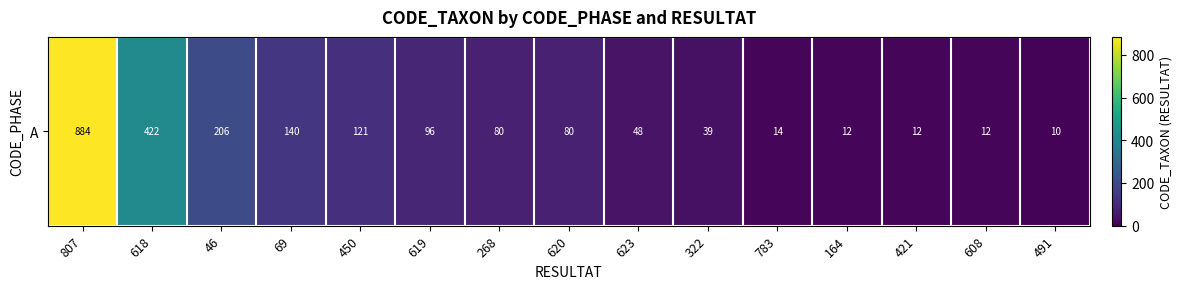

Count the number of data series in this chart.

1